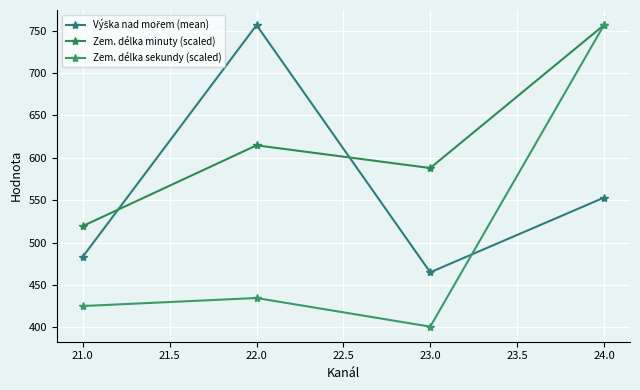

How many lines are shown in the chart?

3